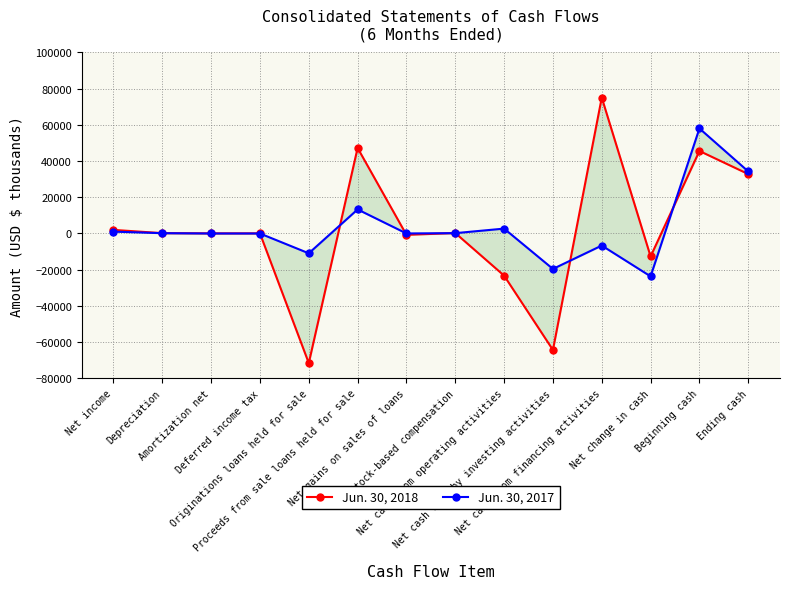

Reading left to right, what are all the values shown in this chart?

Jun. 30, 2018: 1922	121	-3	6	-71642	47159	-817	192	-23344	-64387	74972	-12759	45498	32739
Jun. 30, 2017: 960	101	-71	-73	-11006	13217	-47	122	2627	-19637	-6732	-23742	57941	34199